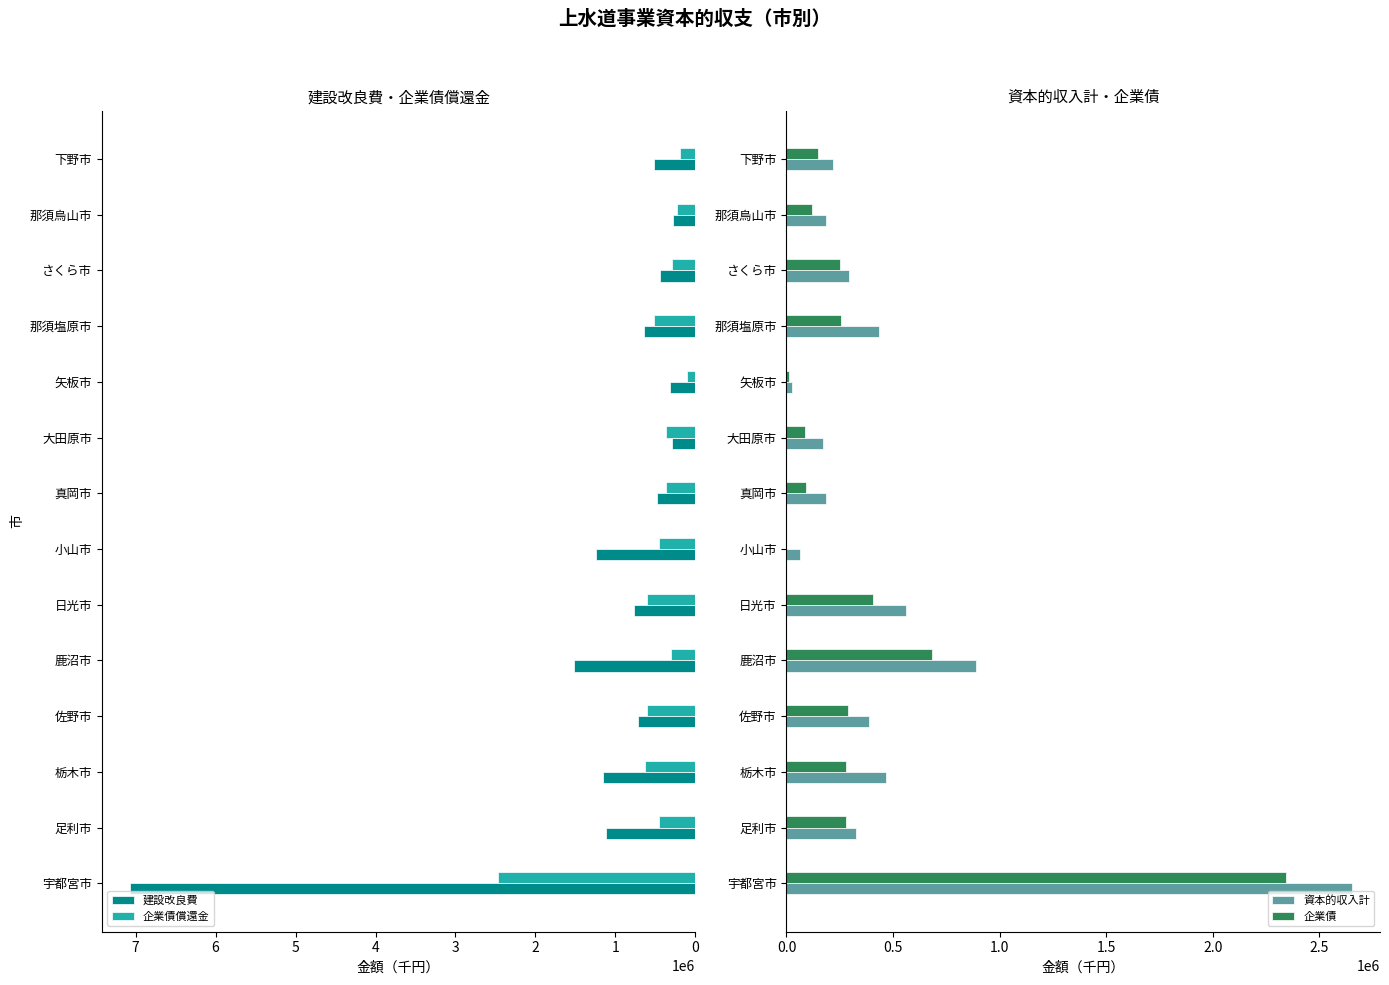

How many groups of bars are there?

14